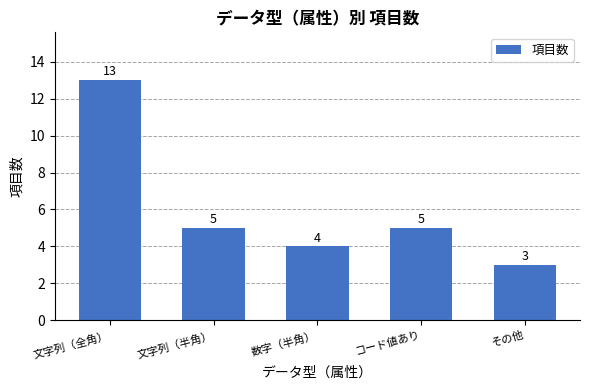

Count the values in the range 4 to 5.

3